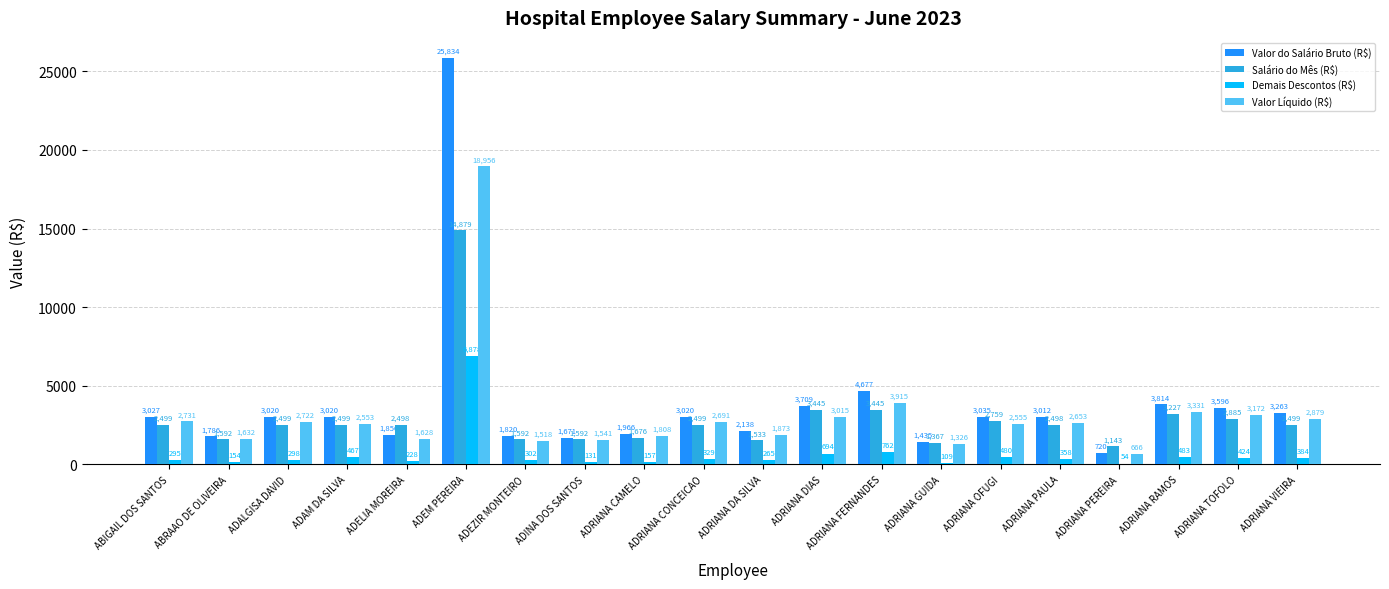

Where is Valor do Salário Bruto (R$) nearest to the value 13277?

ADRIANA FERNANDES